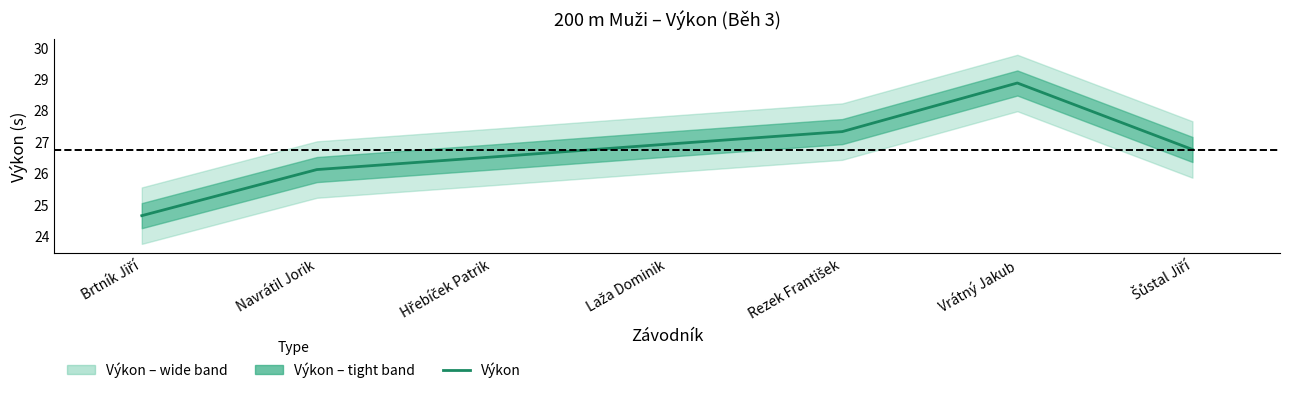

What is the sum of the values at Laža Dominik and Brtník Jiří?

51.6